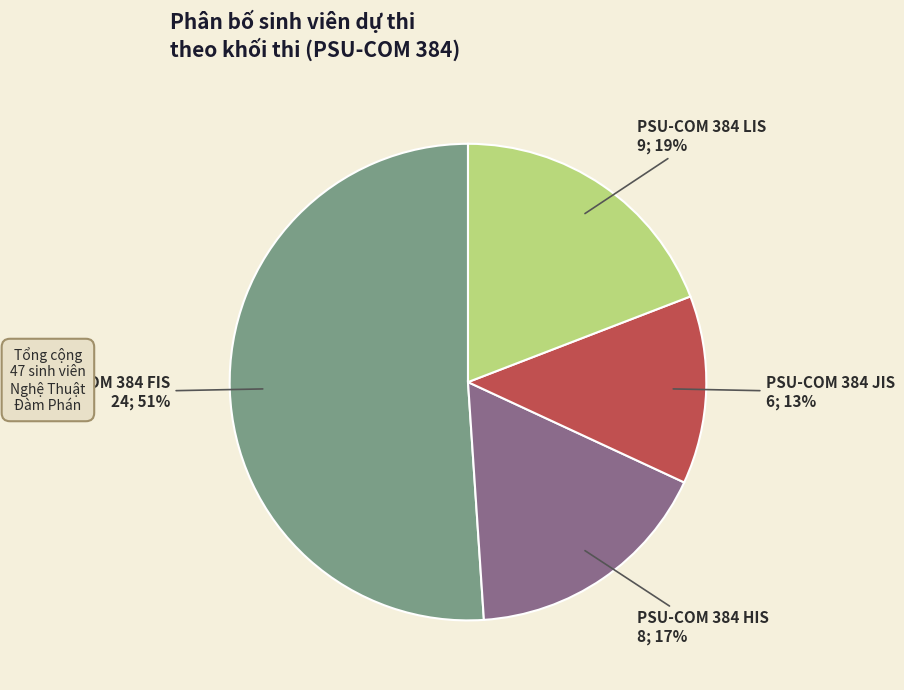

Rank the categories by value from highest to lowest.

PSU-COM 384 FIS, PSU-COM 384 LIS, PSU-COM 384 HIS, PSU-COM 384 JIS